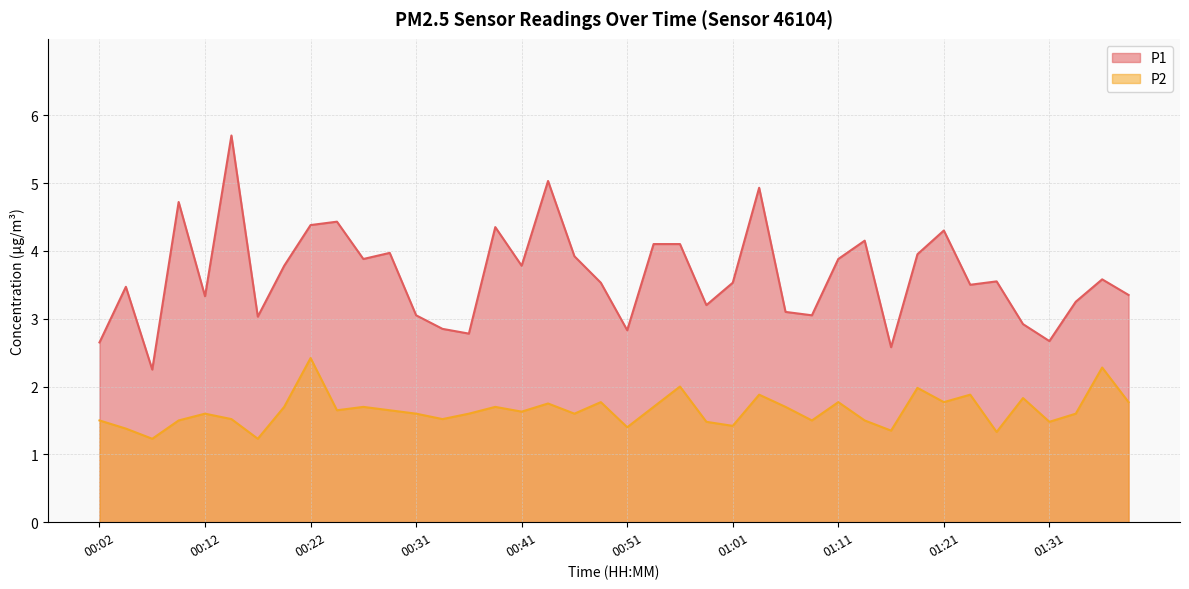

What is the sum of the P2 values at 00:24 and 01:36?

3.2